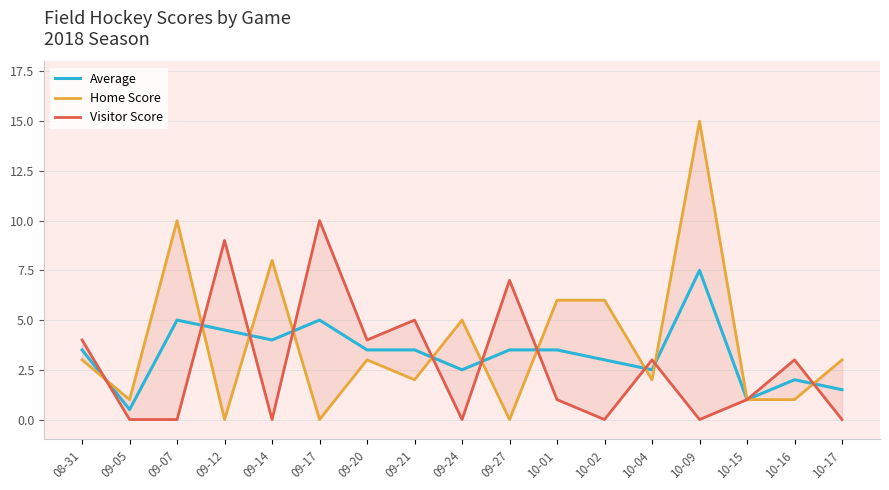

How many times do Home Score and Average cross each other?

10